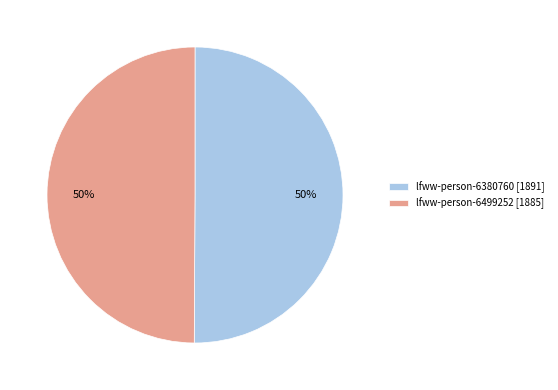

To the nearest percent, what portion does lfww-person-6499252 represent?

50%